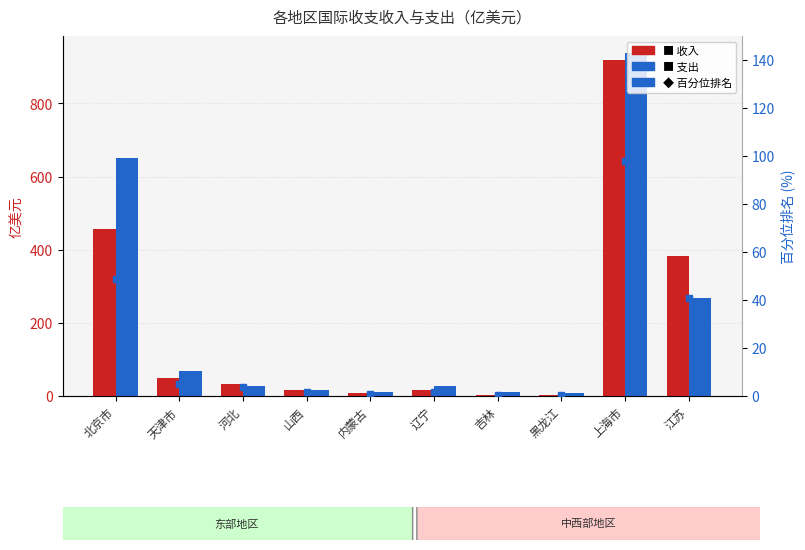

Reading left to right, extract all data points from this chart.

收入: 456.0	48.5	33.6	17.2	9.4	16.9	3.9	3.8	919.0	382.4
支出: 651.2	68.0	27.1	17.0	11.2	26.2	12.2	7.4	937.7	267.1
百分位排名: 48.6	5.2	3.6	1.8	1.0	1.8	0.4	0.4	98.0	40.8